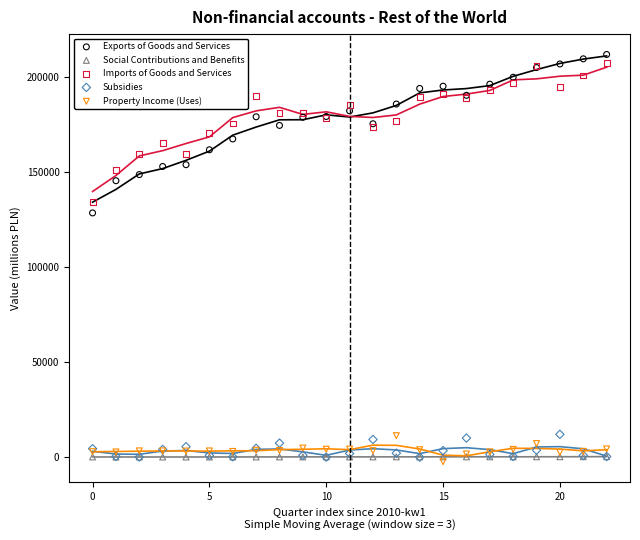

What are all the series names shown in the legend?

Exports of Goods and Services, Social Contributions and Benefits, Imports of Goods and Services, Subsidies, Property Income (Uses)